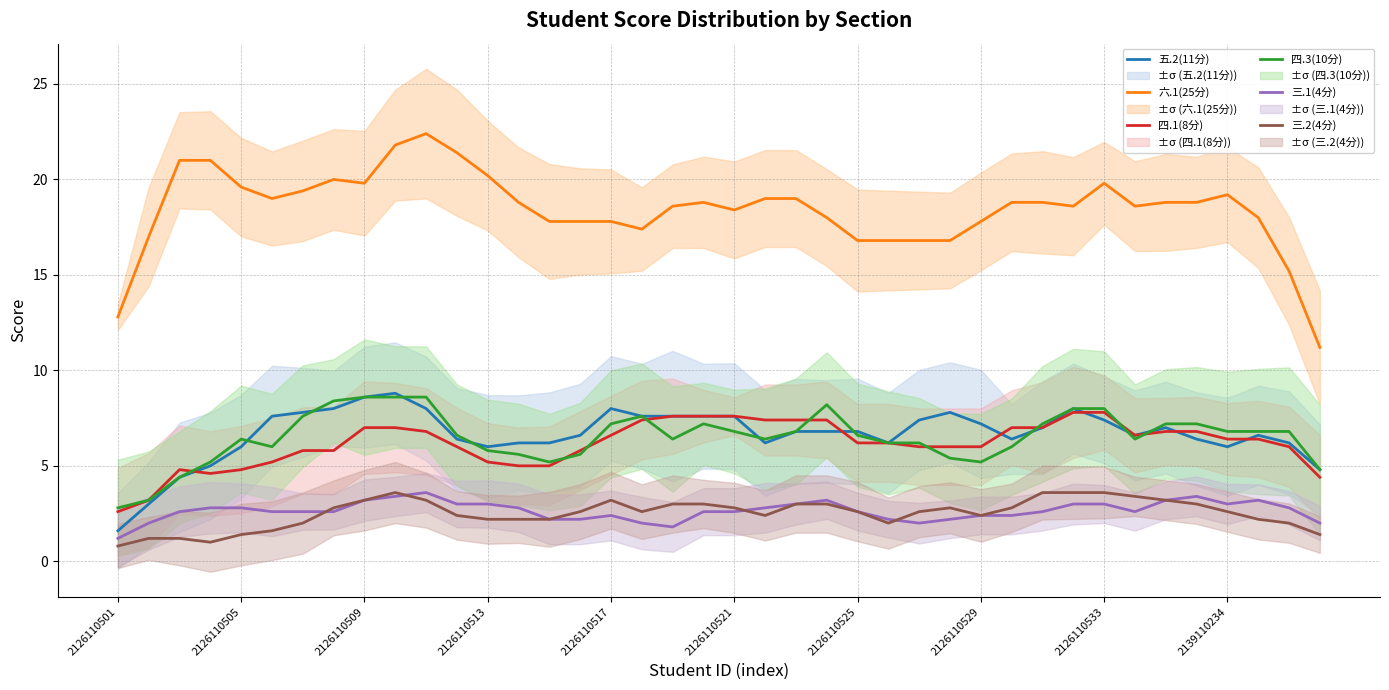

The value of 三.1(4分) at 2126110509 is 2.1. True or false?

False